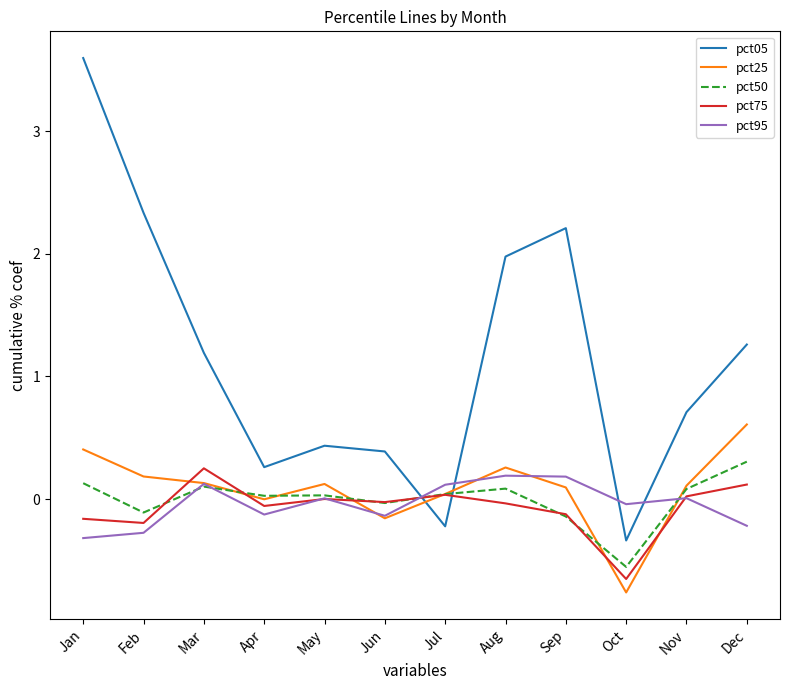

True or false: pct95 has more than 1 points higher than both neighbors.

True